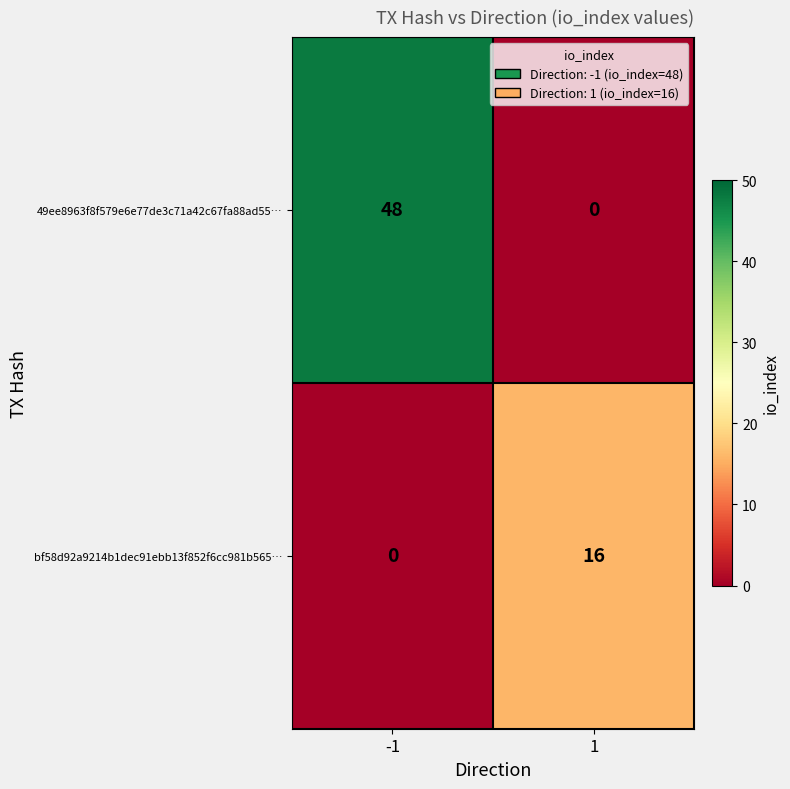

Reading right to left, extract all data points from this chart.

49ee8963f8f579e6e77de3c71a42c67fa88ad55…: 0	48
bf58d92a9214b1dec91ebb13f852f6cc981b565…: 16	0